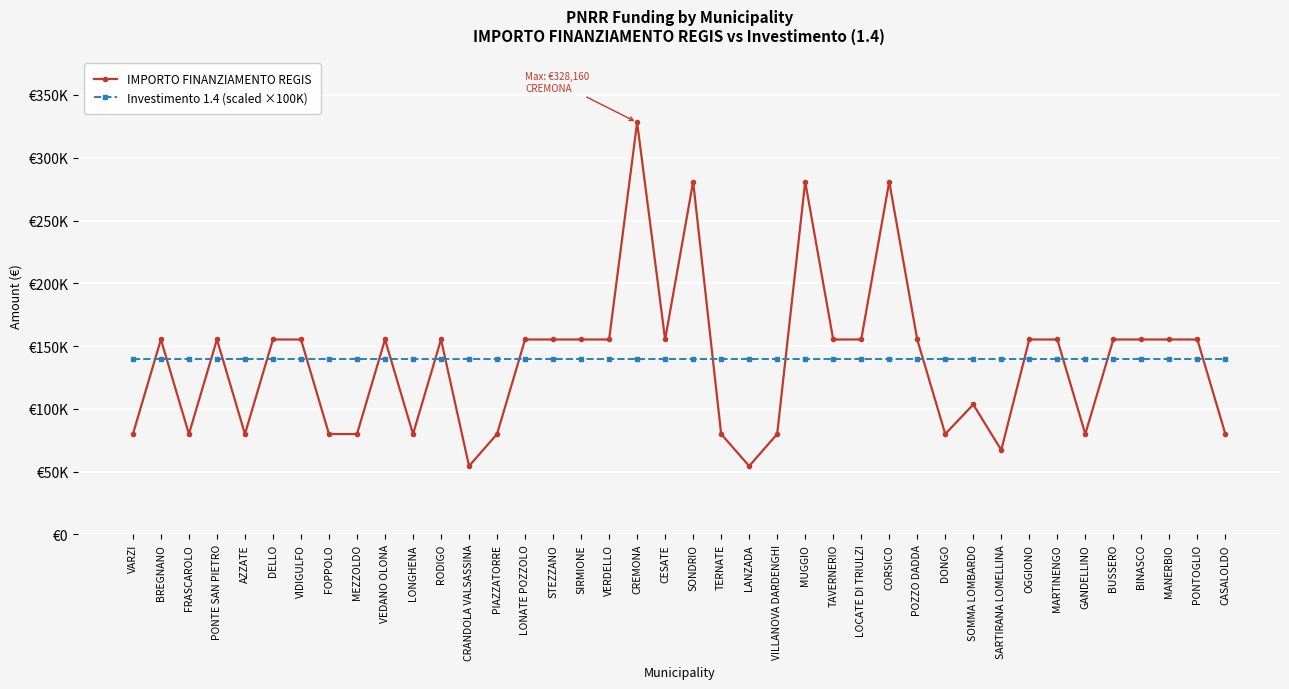

Which series has the largest range (max minus min)?

IMPORTO FINANZIAMENTO REGIS